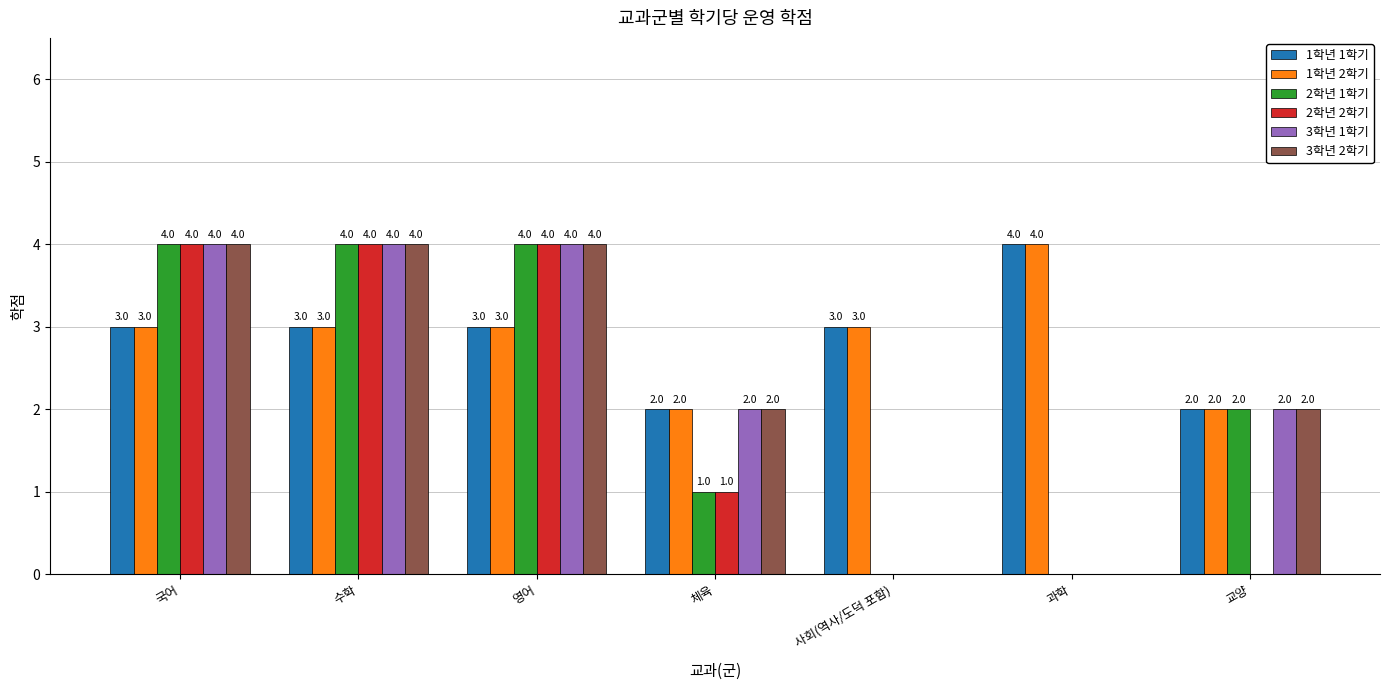

What is the greatest value displayed?

4